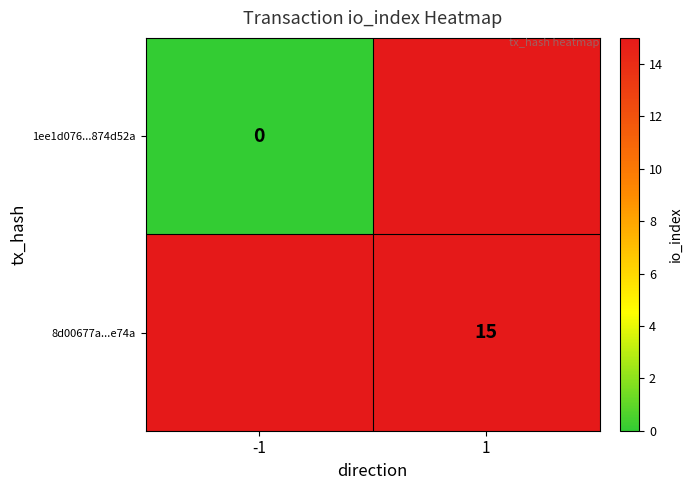

True or false: 8d00677a...e74a has a value of 10 at 1.

False